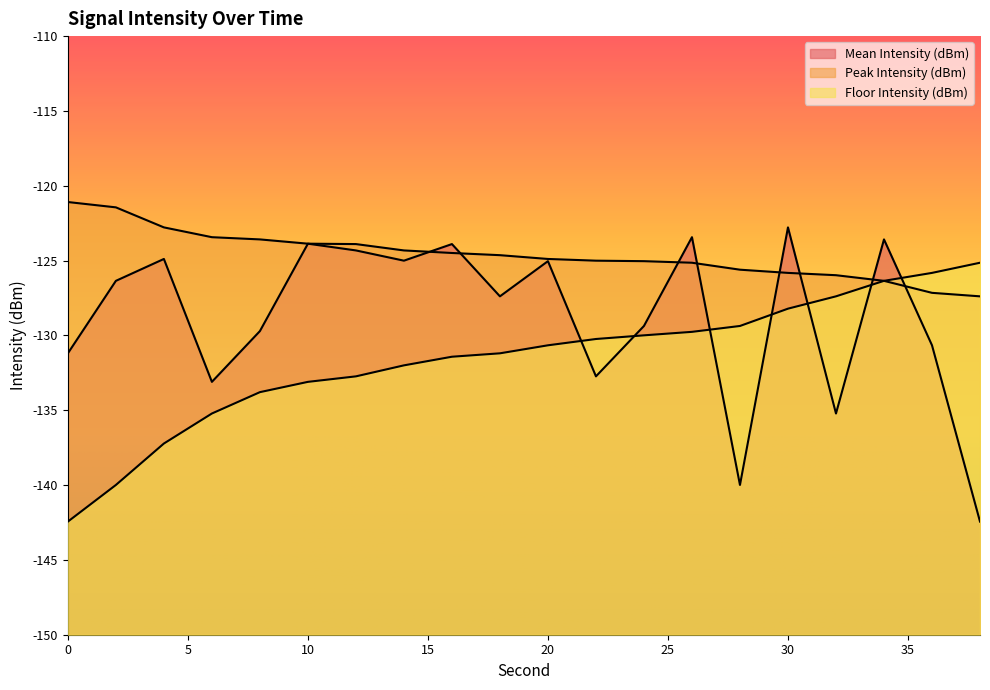

List the series in order of their peak value, highest first.

Peak Intensity (dBm), Mean Intensity (dBm), Floor Intensity (dBm)